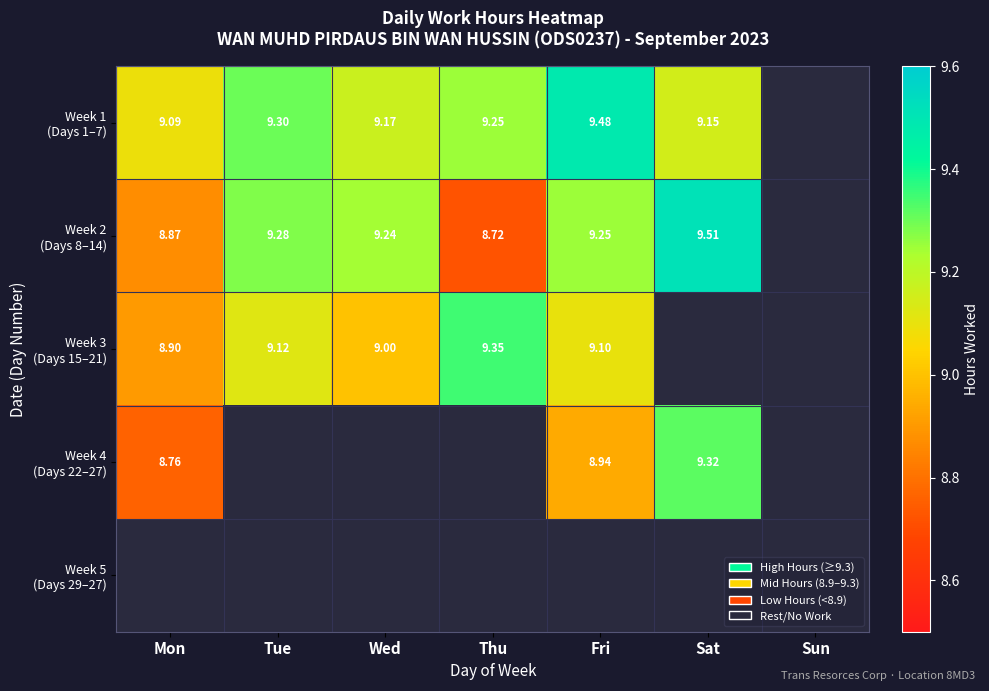

At Mon, list the series in order from smallest to largest.

Week 4 (Days 22–27), Week 2 (Days 8–14), Week 3 (Days 15–21), Week 1 (Days 1–7), Week 5 (Days 29–27)